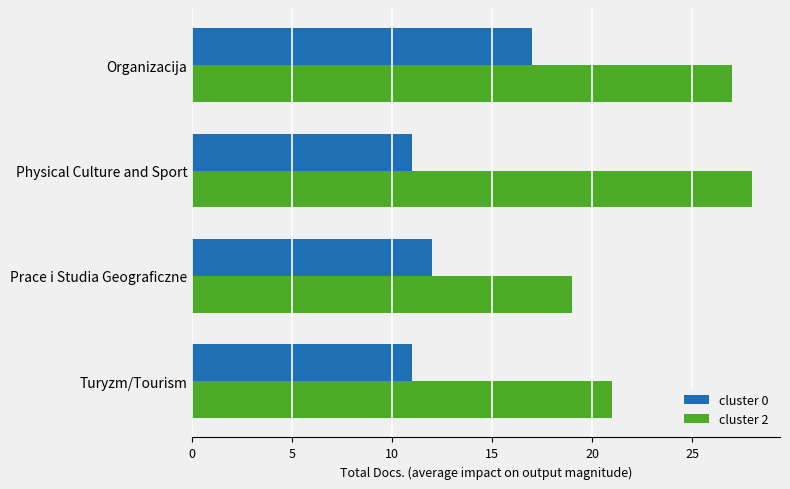

Which label corresponds to the largest value in the chart?

Physical Culture and Sport